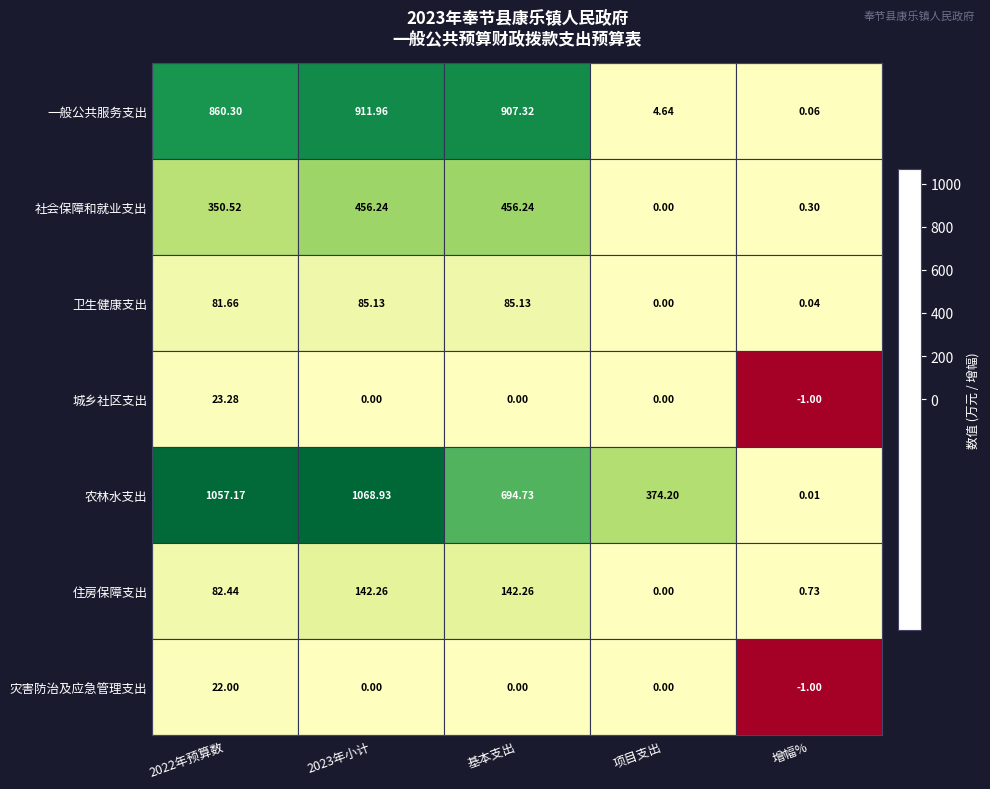

Which series has the widest spread of values?

农林水支出